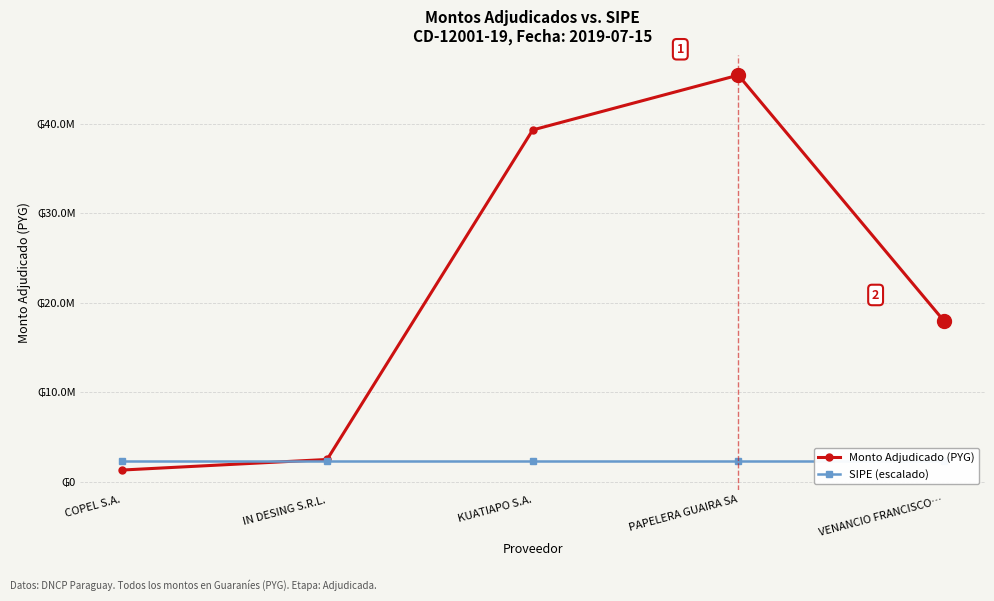

Reading right to left, what are all the values shown in this chart?

Monto Adjudicado (PYG): VENANCIO FRANCISCO…=17986500.0	PAPELERA GUAIRA SA=45458785.0	KUATIAPO S.A.=39328950.0	IN DESING S.R.L.=2485000.0	COPEL S.A.=1300000.0
SIPE (escalado): VENANCIO FRANCISCO…=2272939.2	PAPELERA GUAIRA SA=2272939.2	KUATIAPO S.A.=2272939.2	IN DESING S.R.L.=2272939.2	COPEL S.A.=2272939.2